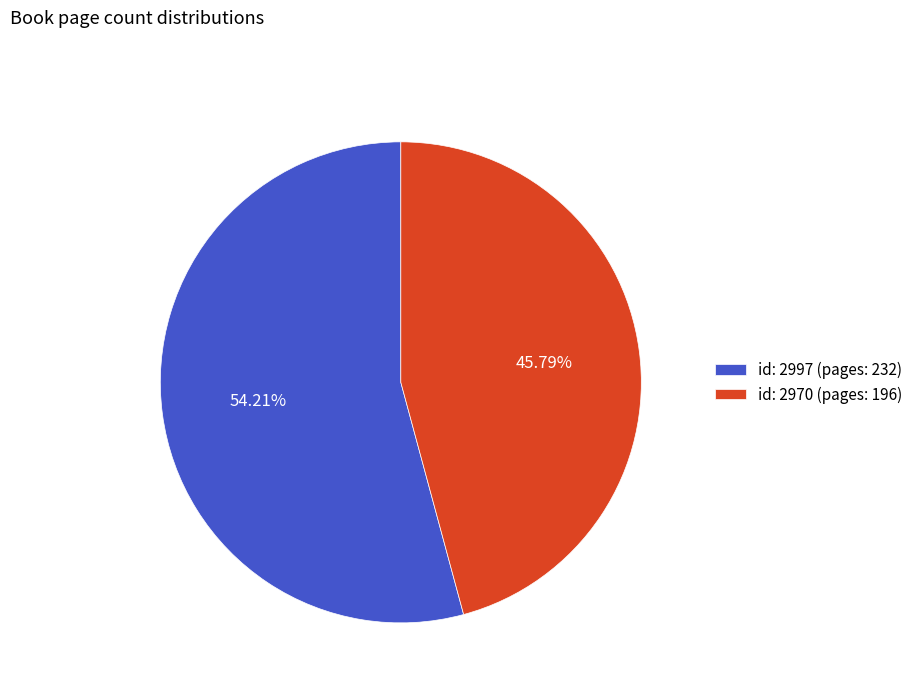

Approximately how many times larger is the value at id: 2970 (pages: 196) compared to id: 2997 (pages: 232)?

0.8